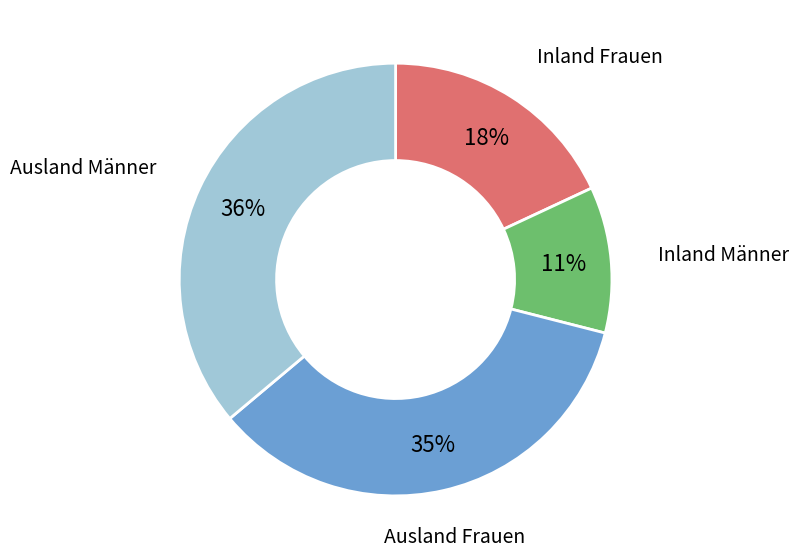

Is there any slice that represents more than half of the pie?

No